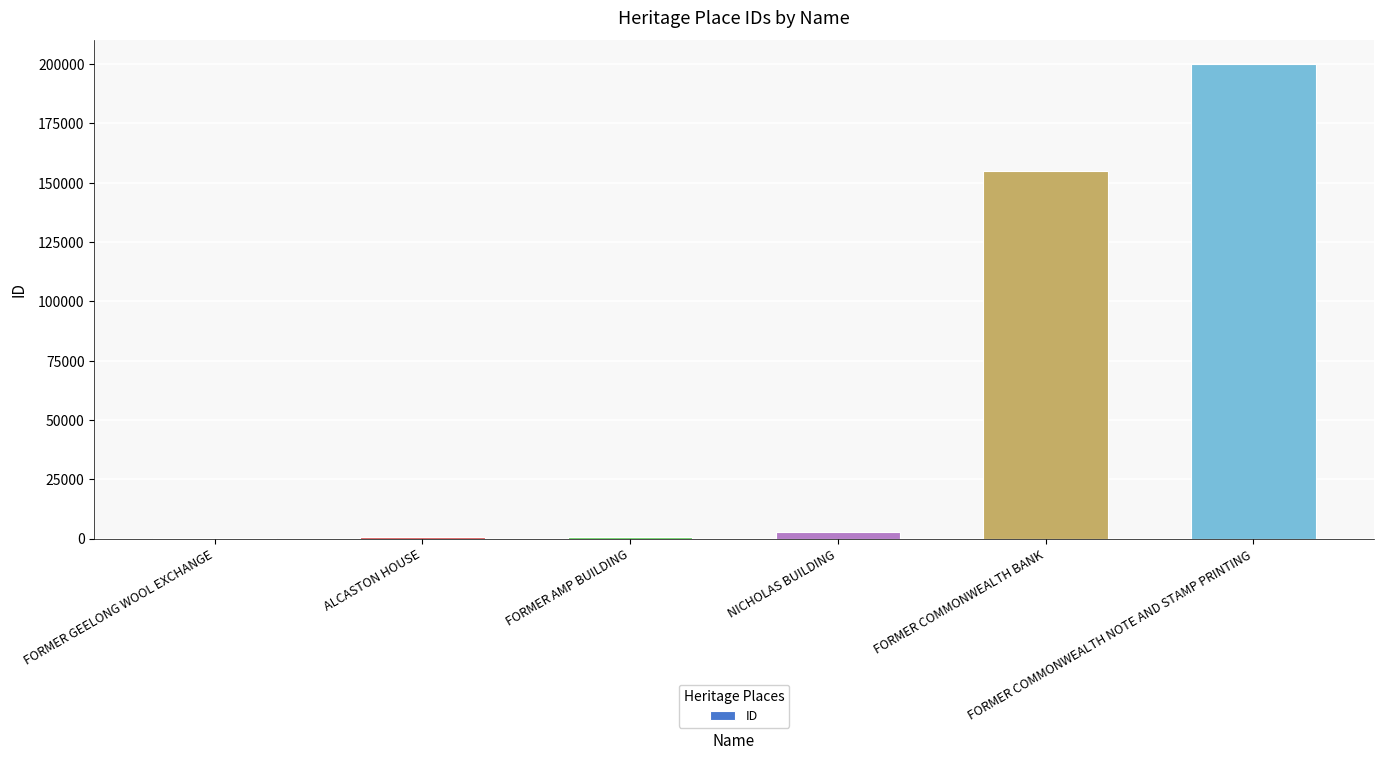

Between FORMER COMMONWEALTH NOTE AND STAMP PRINTING and ALCASTON HOUSE, which is larger?

FORMER COMMONWEALTH NOTE AND STAMP PRINTING